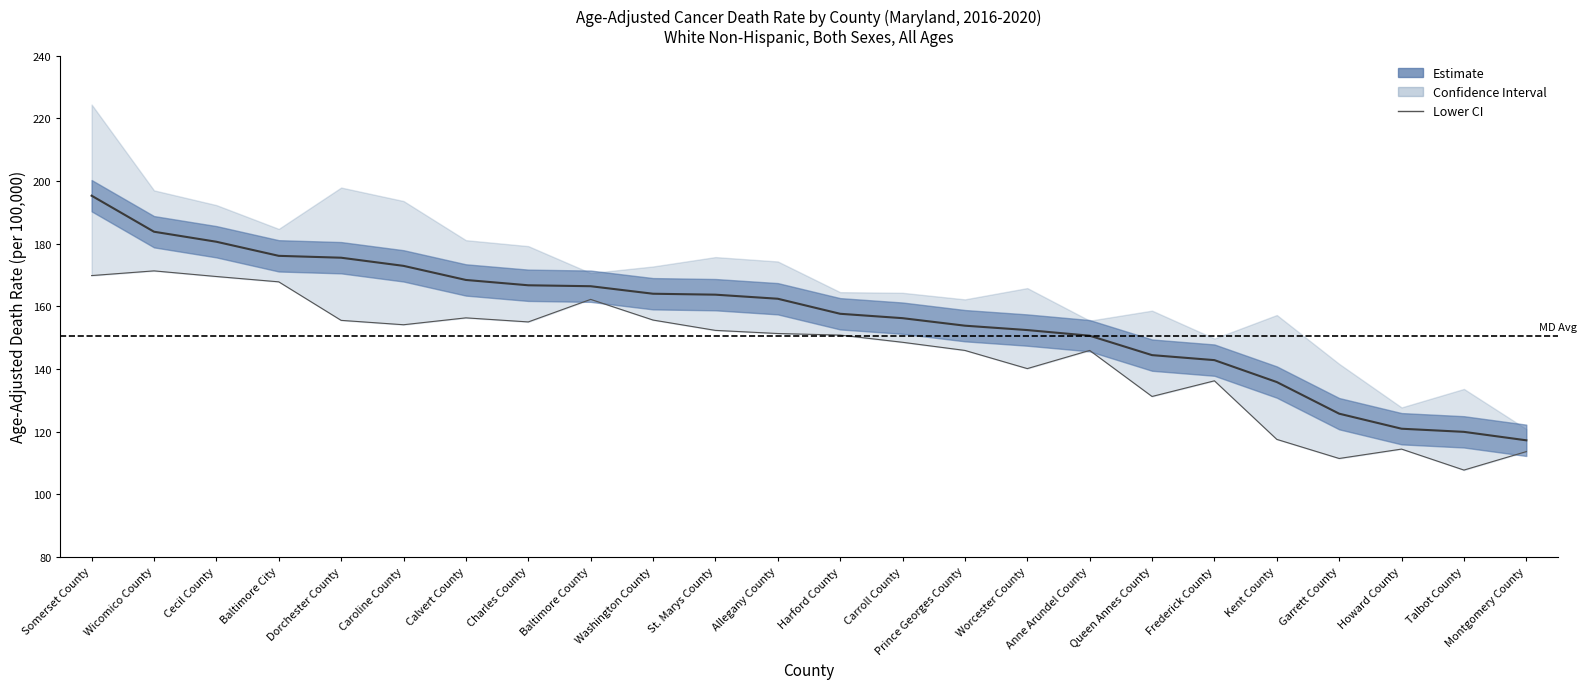

Reading right to left, extract all data points from this chart.

113.6	107.7	114.4	111.4	117.5	136.2	131.2	145.9	140.1	145.9	148.5	150.8	151.3	152.3	155.6	162.2	155.0	156.3	154.1	155.5	167.8	169.5	171.3	169.8